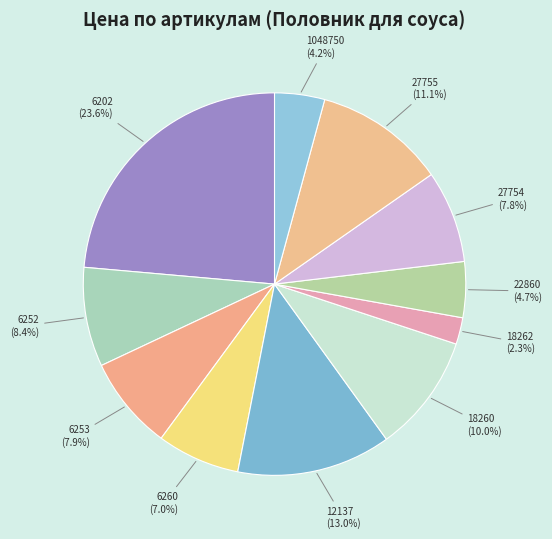

Which has a higher value, 1048750 or 6252?

6252